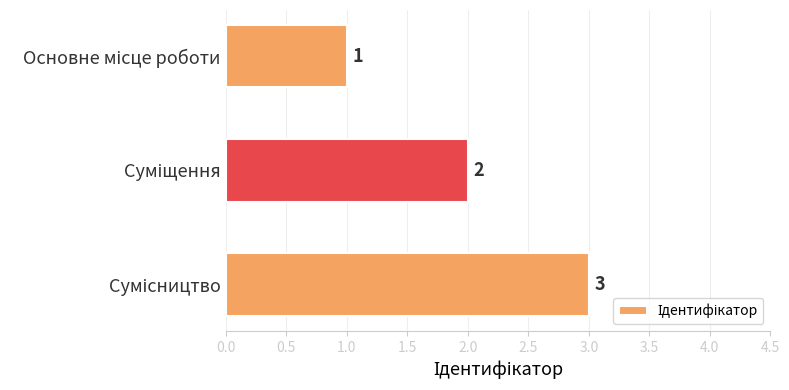

How many values are between 1 and 3?

3